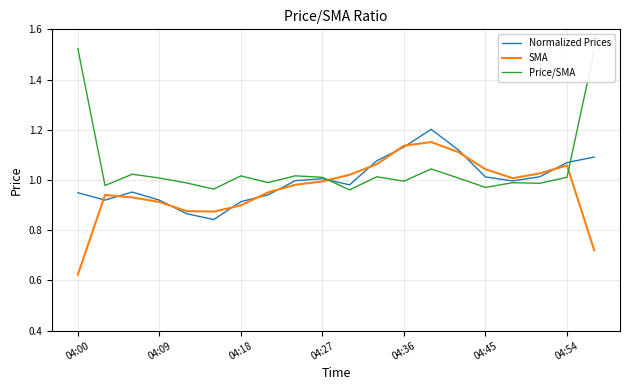

Rank the series by their maximum value, from highest to lowest.

Price/SMA, Normalized Prices, SMA